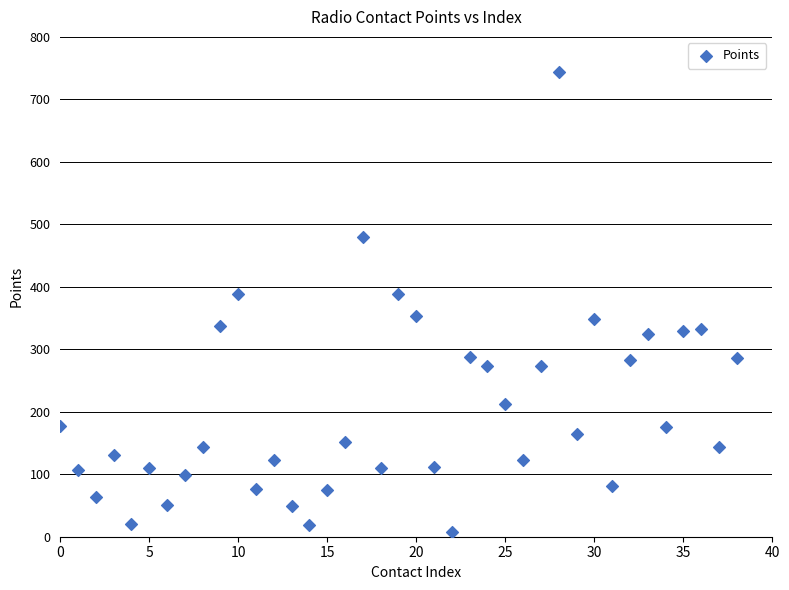

What is the range of Y values (max minus min)?

736